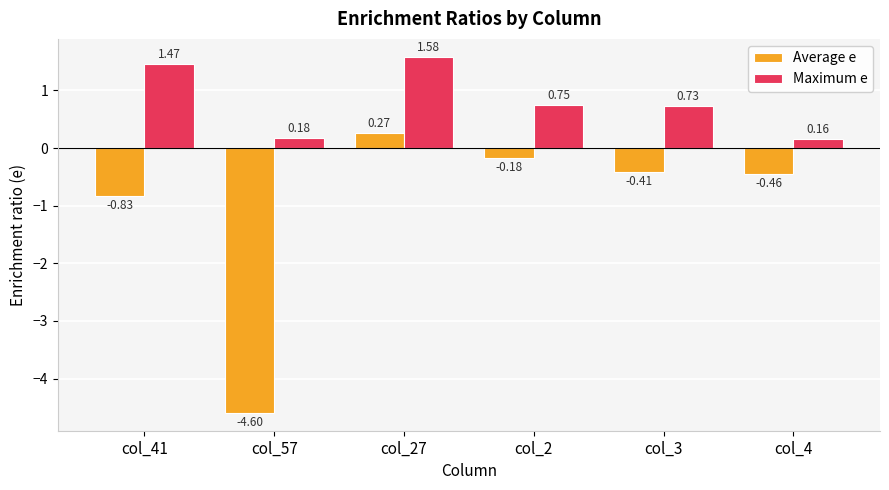

List the series in order of their peak value, highest first.

Maximum e, Average e